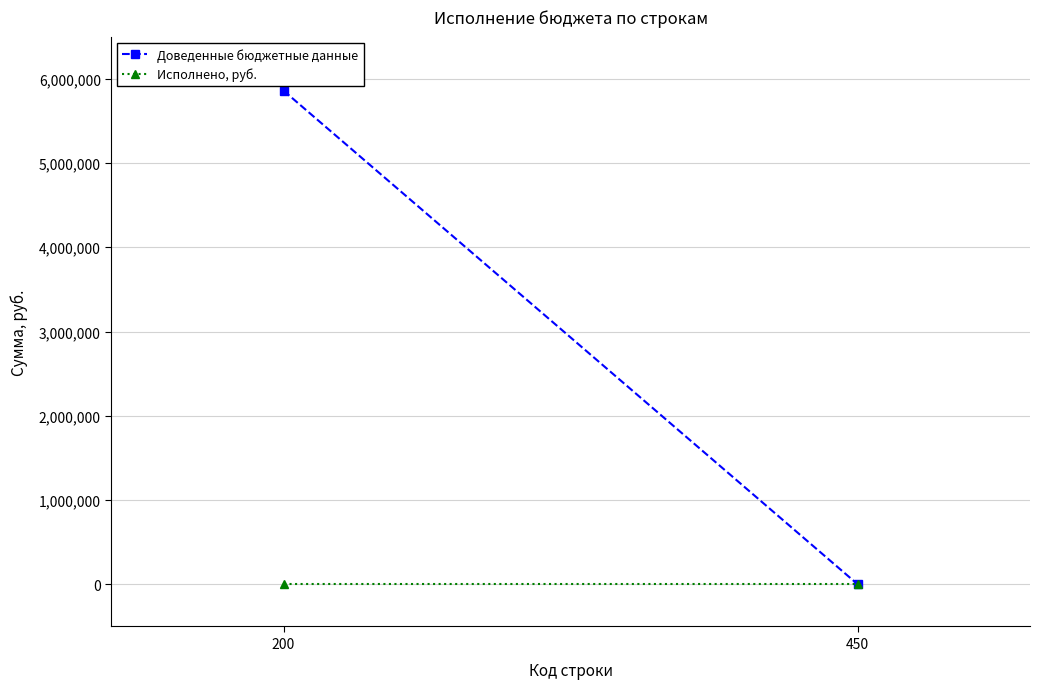

What is the difference between the highest and lowest values at 200?

5859269.4